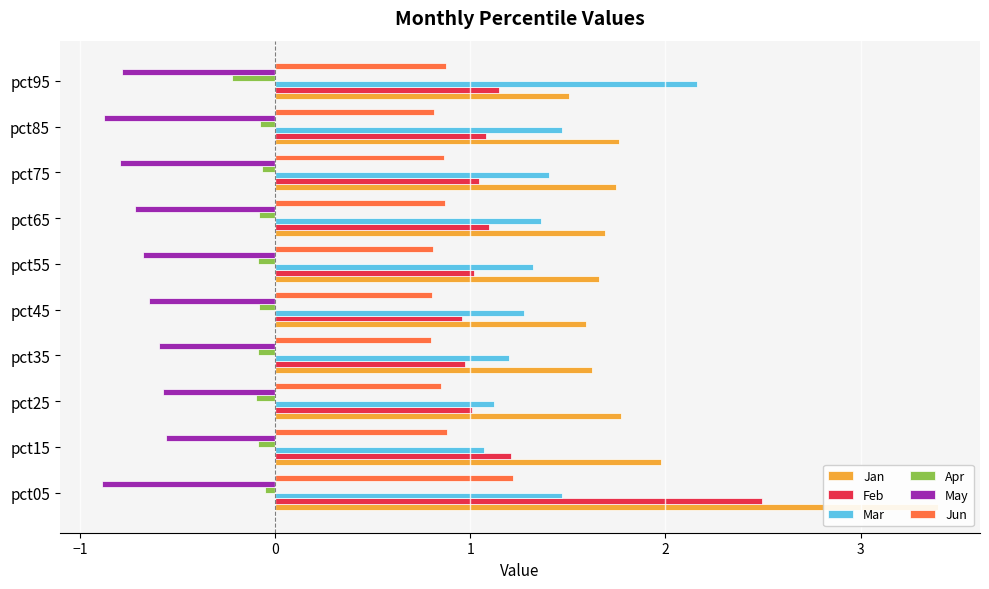

Which has a higher value, pct85 or pct95?

pct85